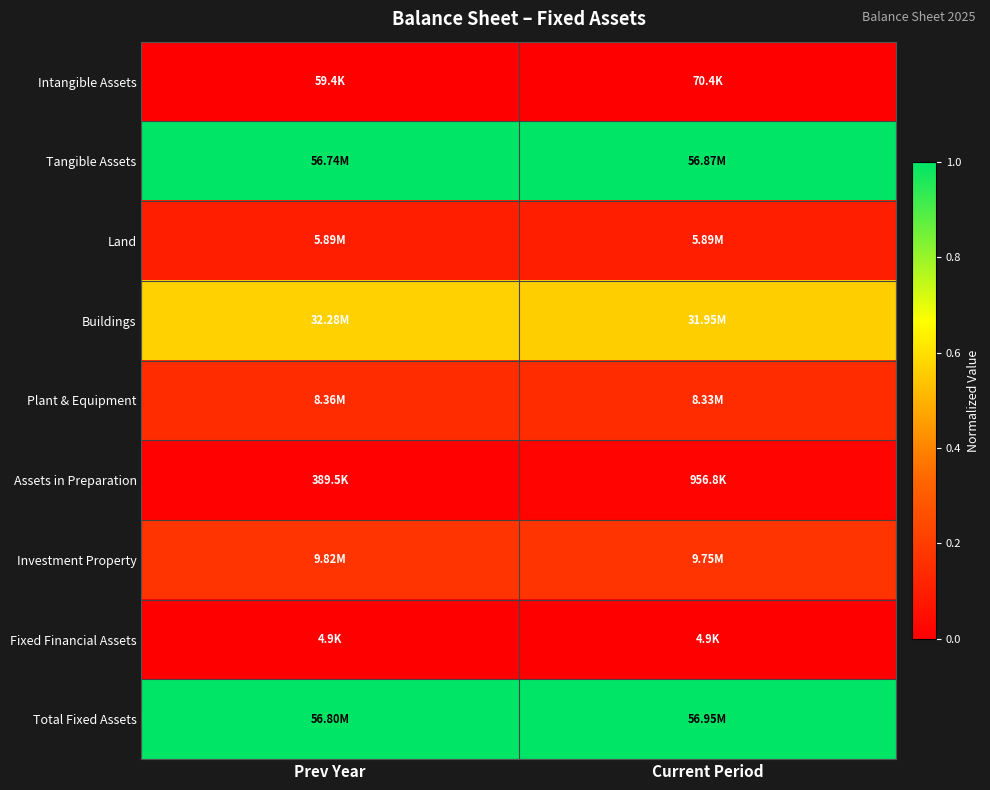

Count the number of categories in the chart.

2